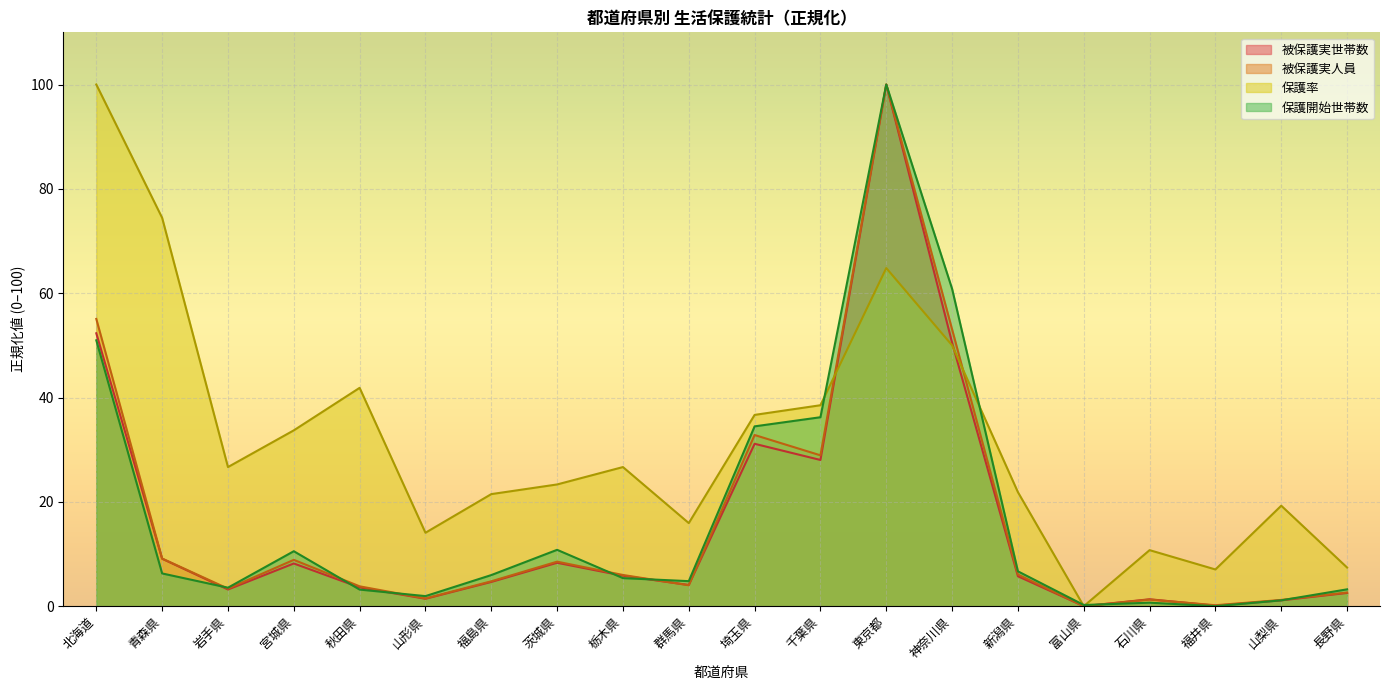

Where does the 保護率 series first go above 26?

北海道